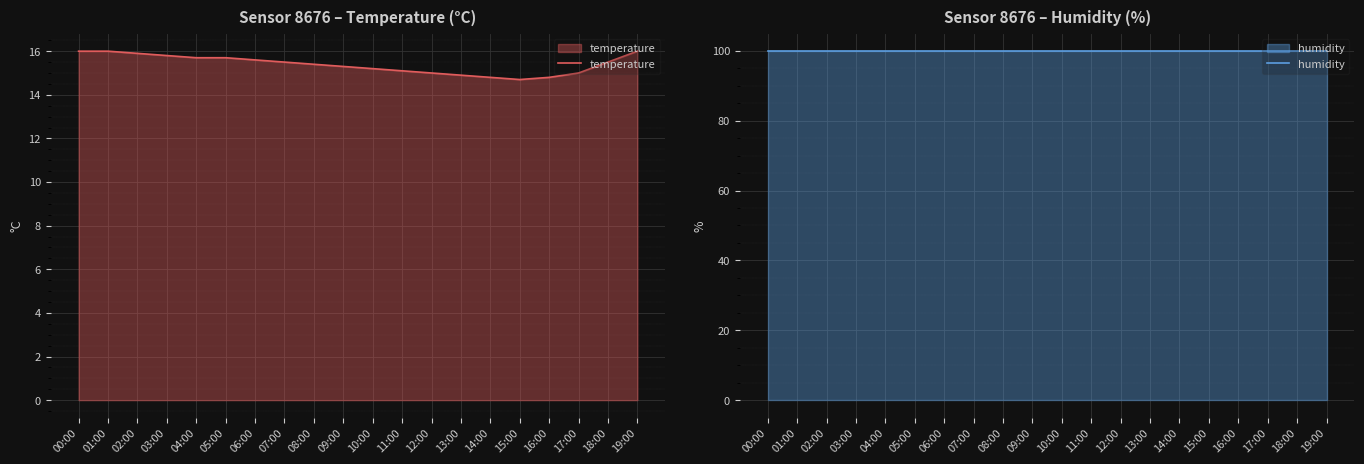

What is the maximum value shown in the chart?

99.9